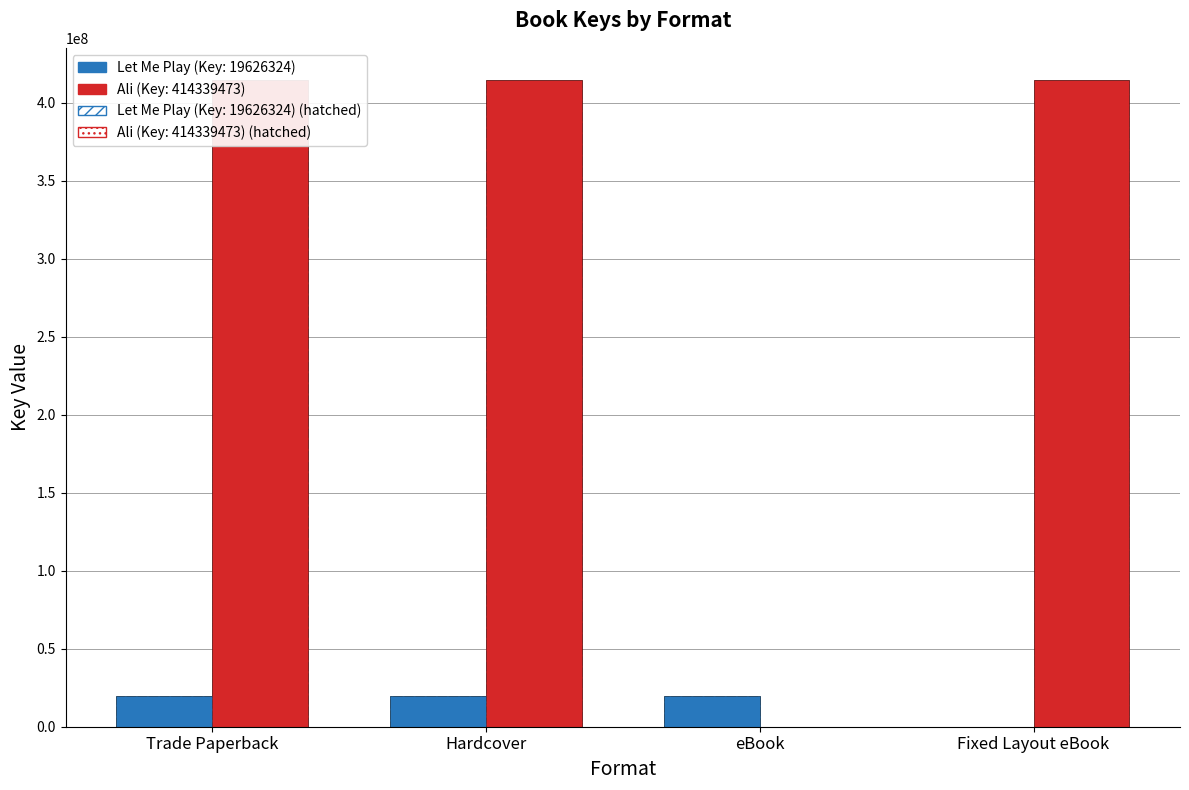

The value of Let Me Play (Key: 19626324) at Trade Paperback is 3966294. True or false?

False